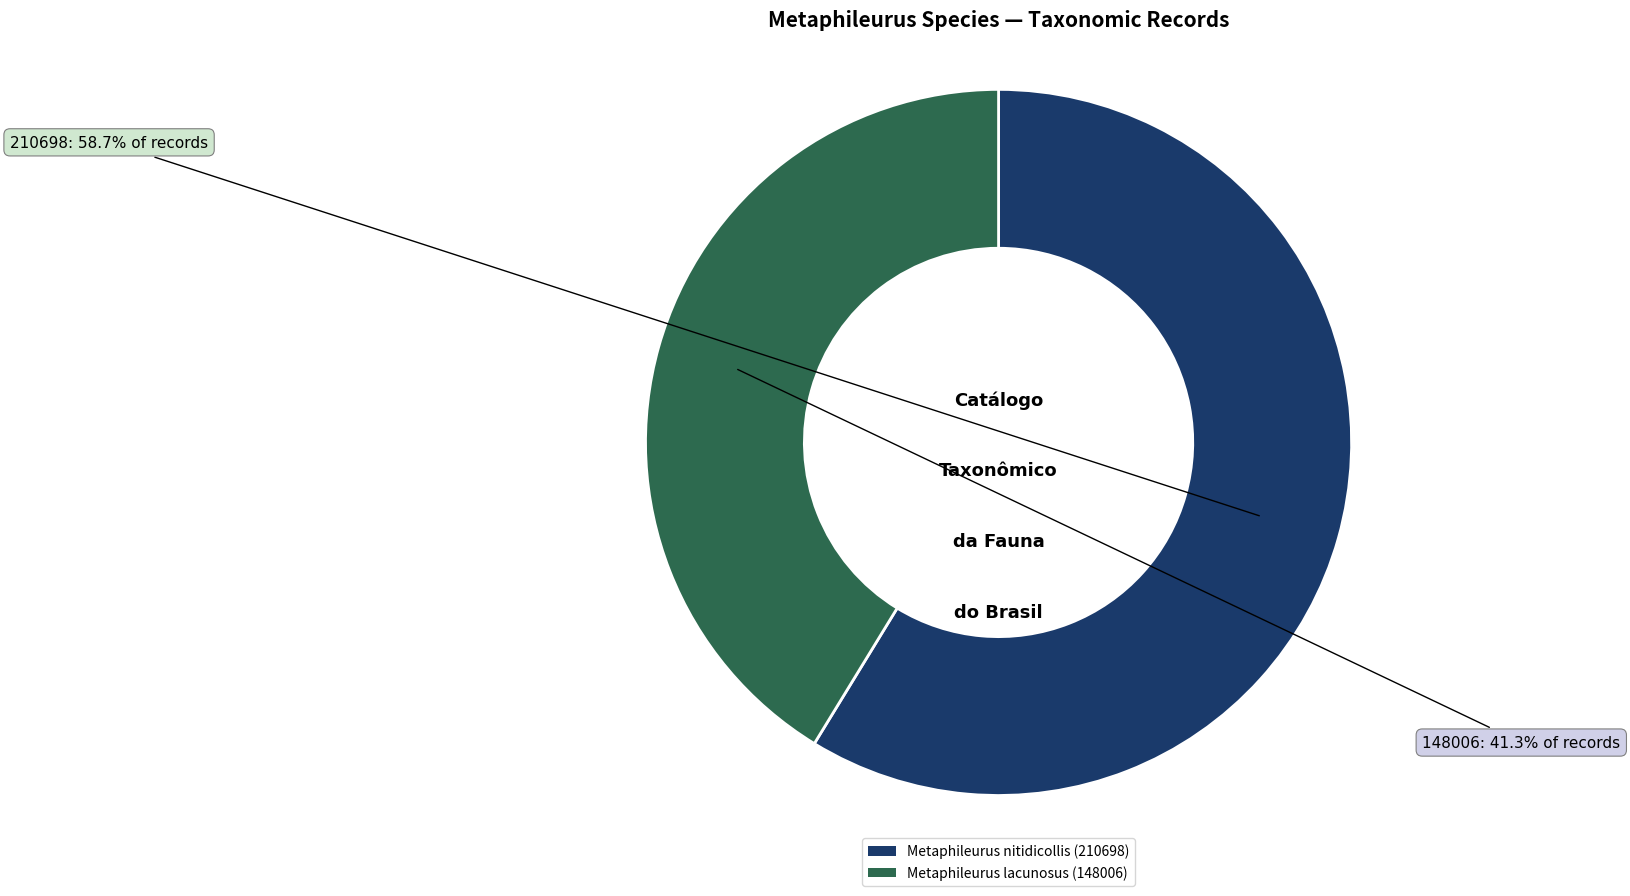

True or false: Metaphileurus nitidicollis (210698) accounts for 45% of the total.

False